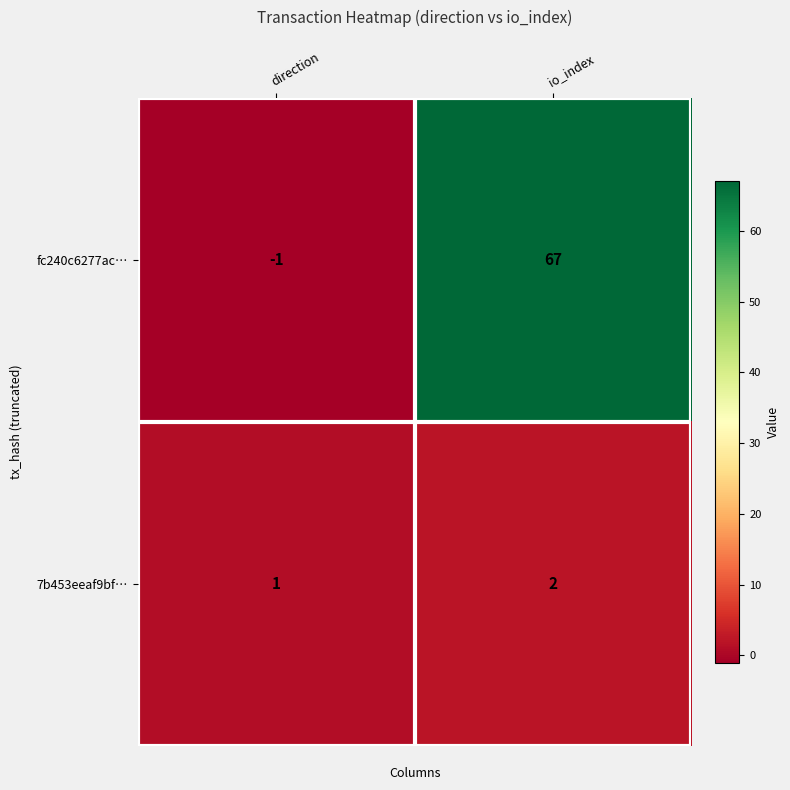

At which category does the chart reach its peak across all series?

io_index